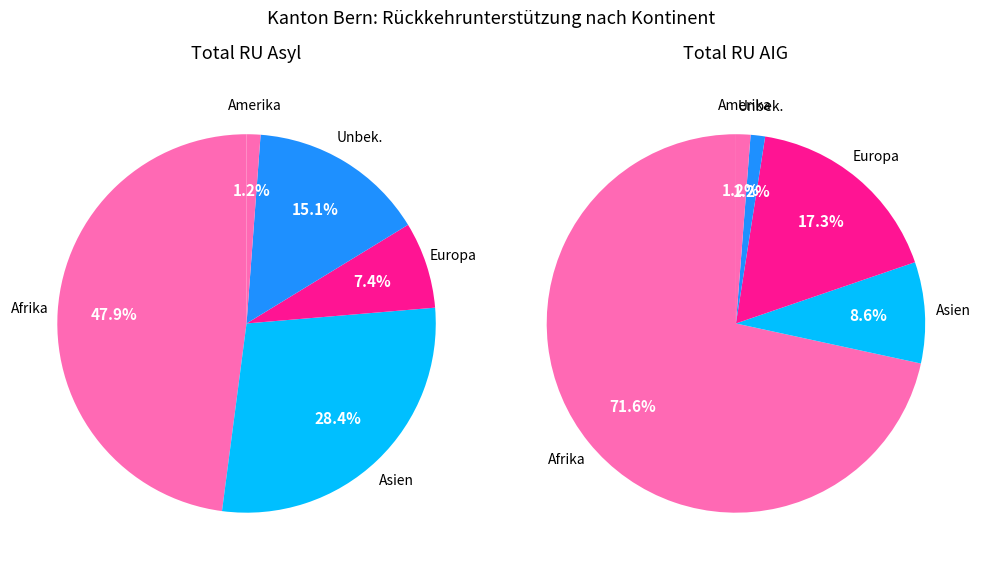

Is Ozeanien the majority of the pie?

No